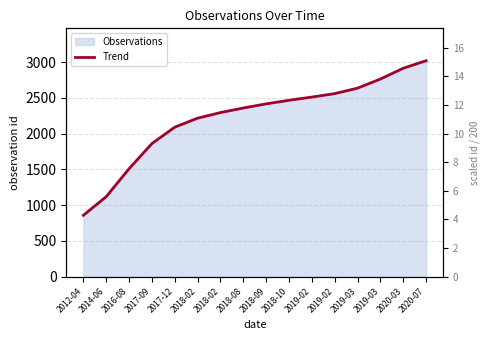

Rank the categories by value from lowest to highest.

2012-04, 2014-06, 2016-08, 2017-09, 2017-12, 2018-02, 2018-02, 2018-08, 2018-09, 2018-10, 2019-02, 2019-02, 2019-03, 2019-03, 2020-03, 2020-07